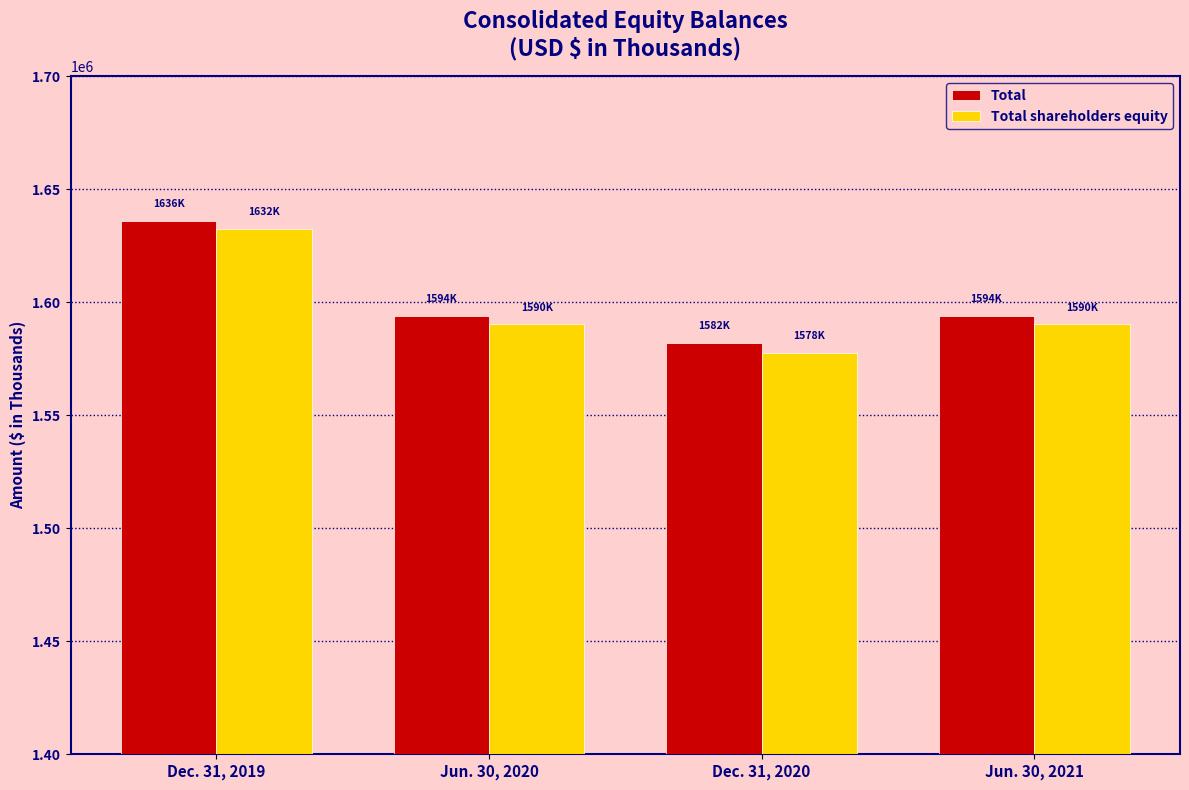

What is the total value across all series at Dec. 31, 2019?

3268550